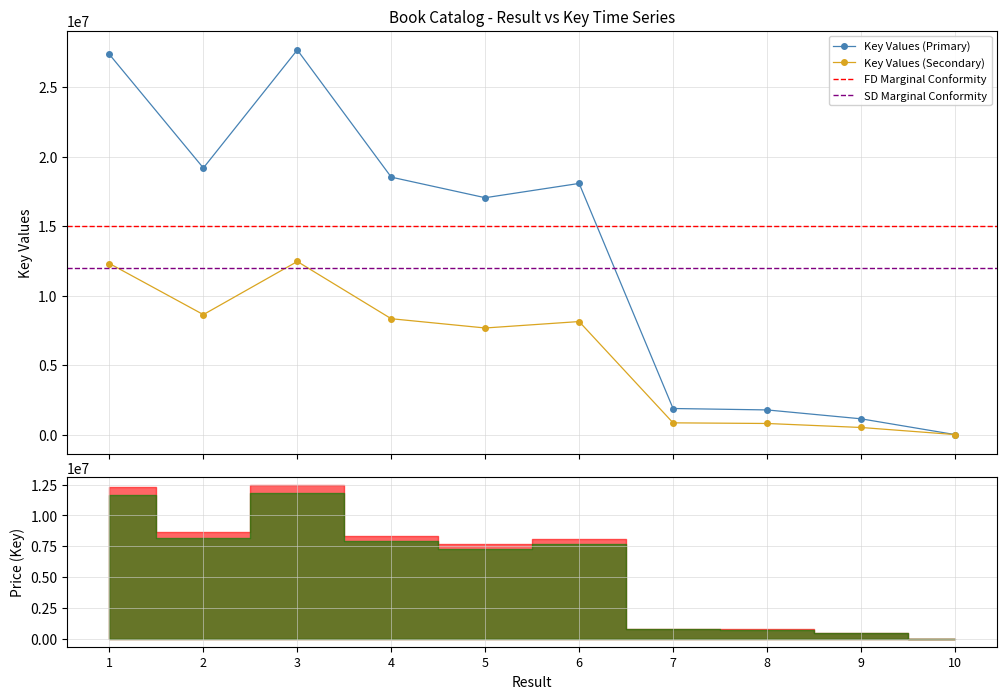

The value of Key (Primary) at 7 is 1874940.0. True or false?

True